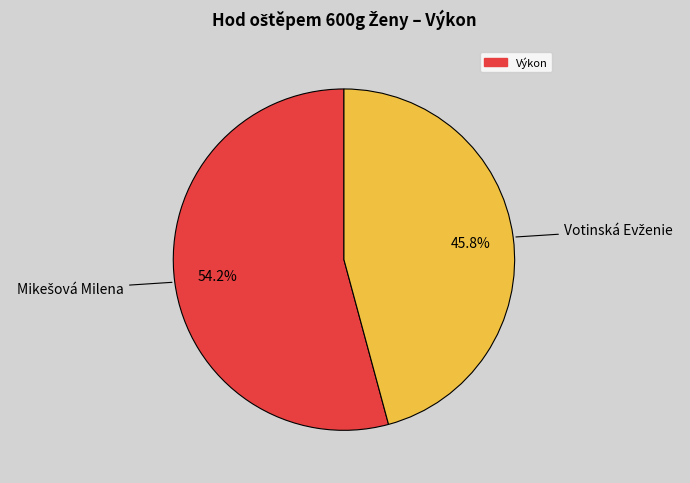

To the nearest percent, what is the average slice percentage?

50%